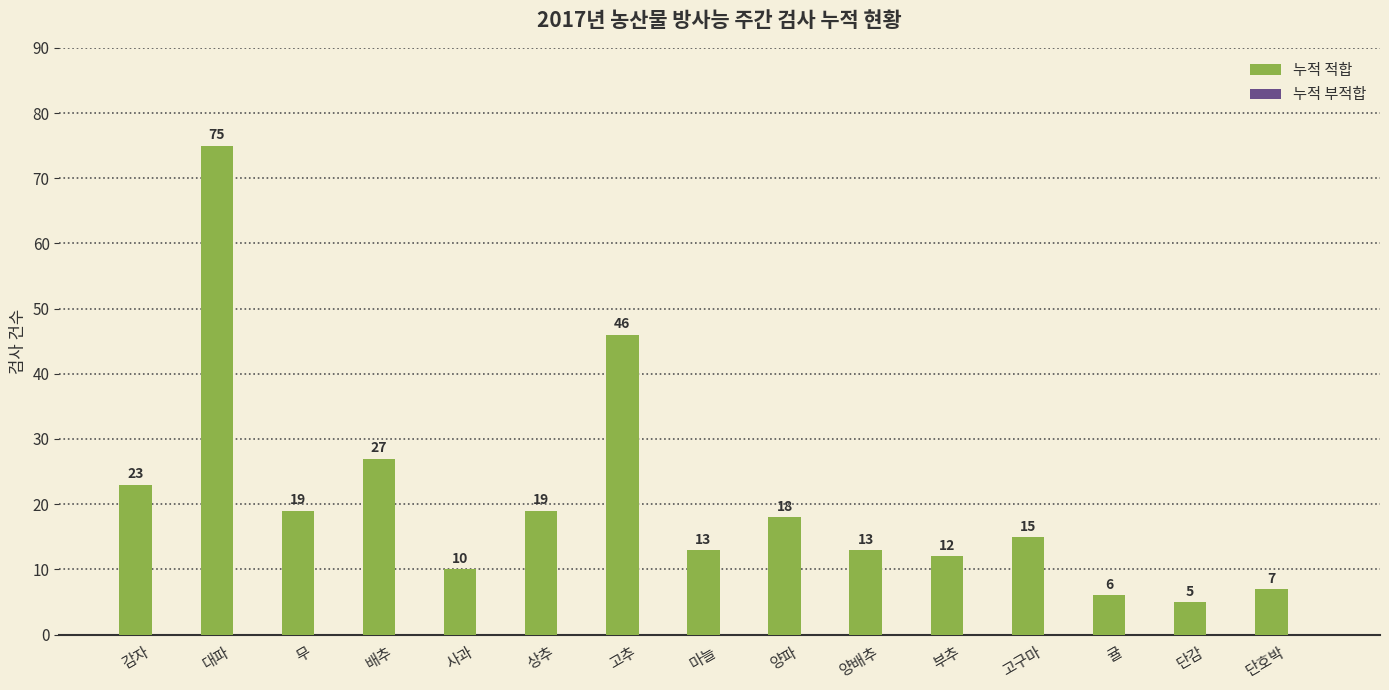

The value at 감자 is 33. True or false?

False